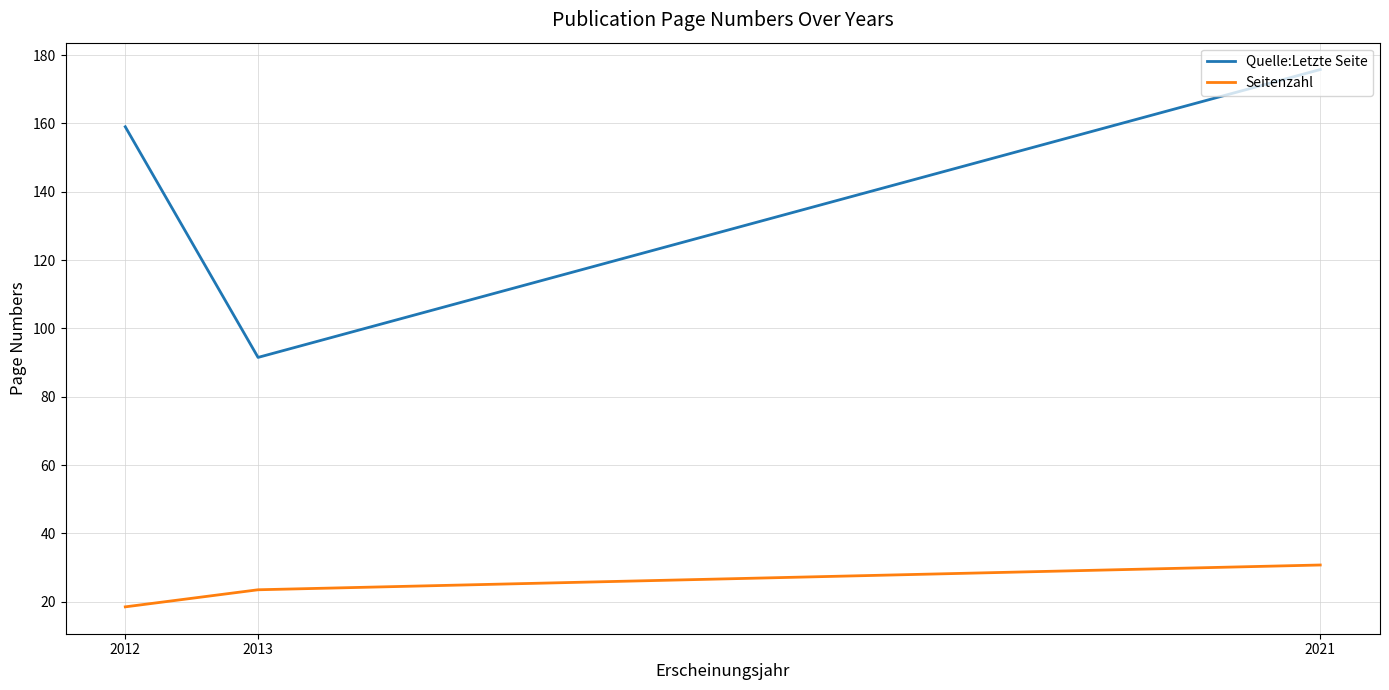

Reading right to left, transcribe all the data shown in this chart.

Quelle:Letzte Seite: 2021=175.8	2013=91.5	2012=159.0
Seitenzahl: 2021=30.8	2013=23.5	2012=18.5